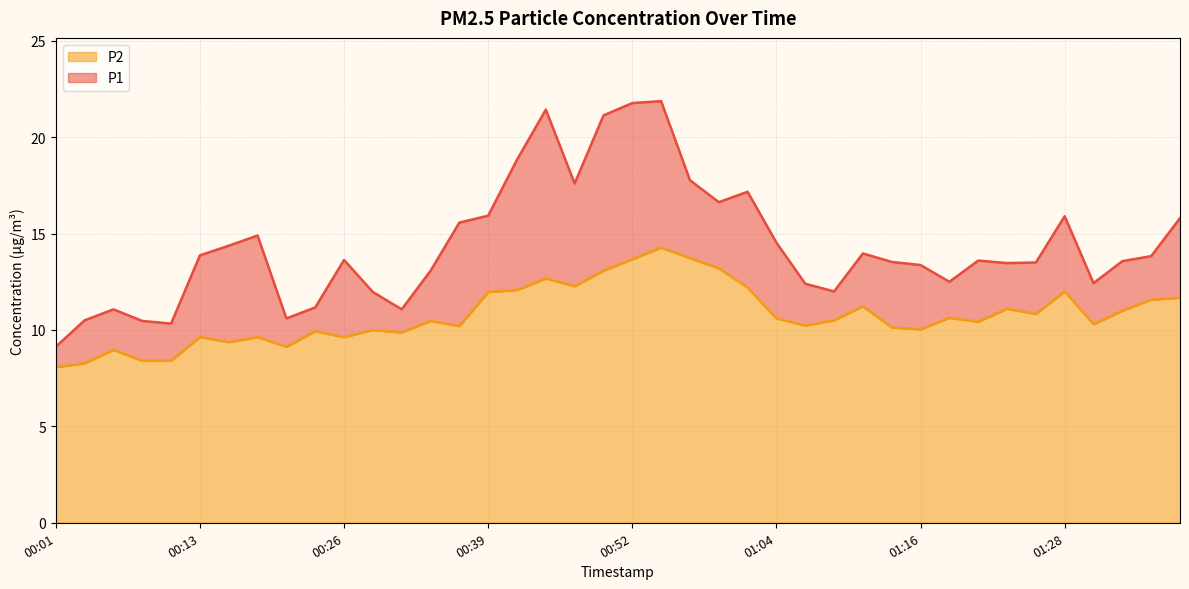

What is the approximate value of P1 at 01:26?

13.5